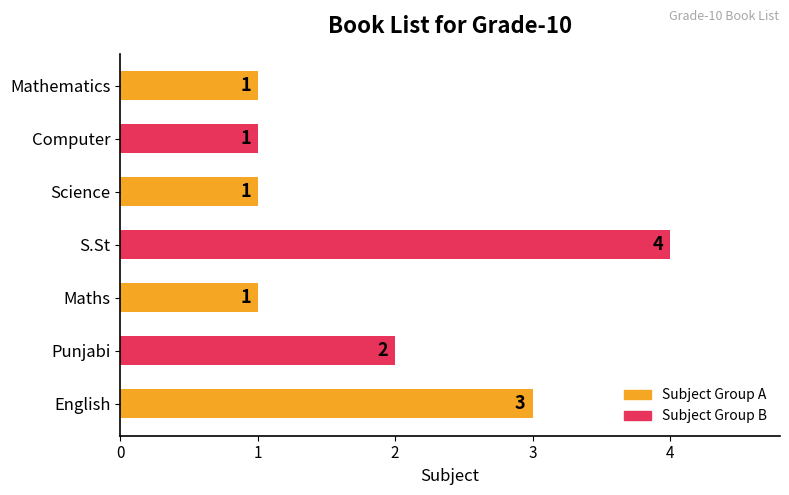

What is the greatest value displayed?

4